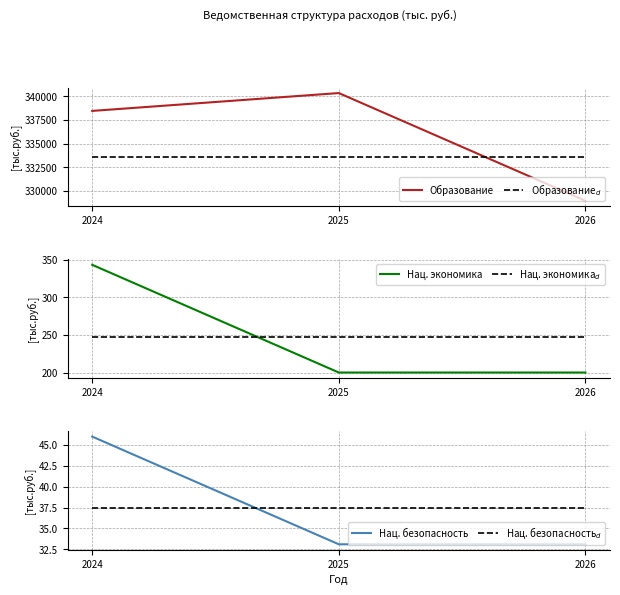

List the labels in order of Нац. безопасность$_d$ value, largest first.

2024, 2025, 2026